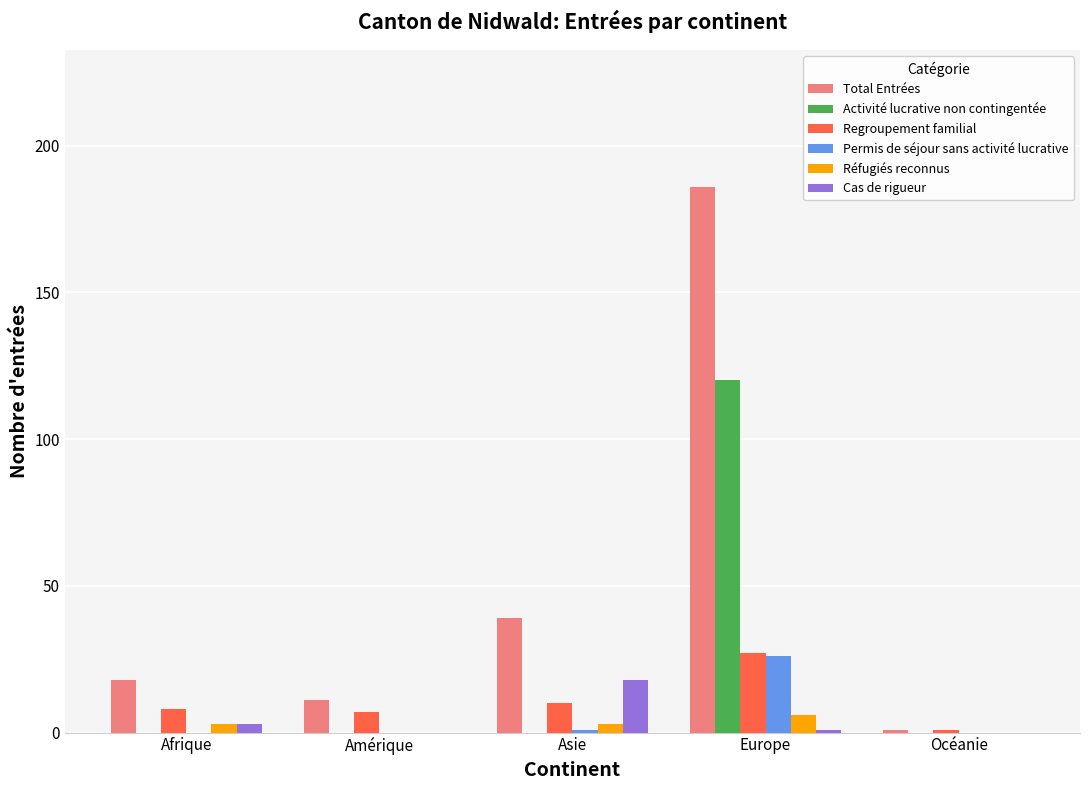

What is the sum of all Réfugiés reconnus values?

12